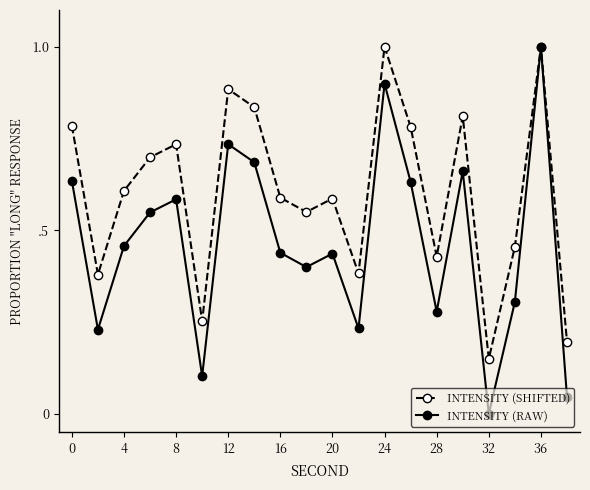

True or false: INTENSITY (RAW) has more than 1 points higher than both neighbors.

True